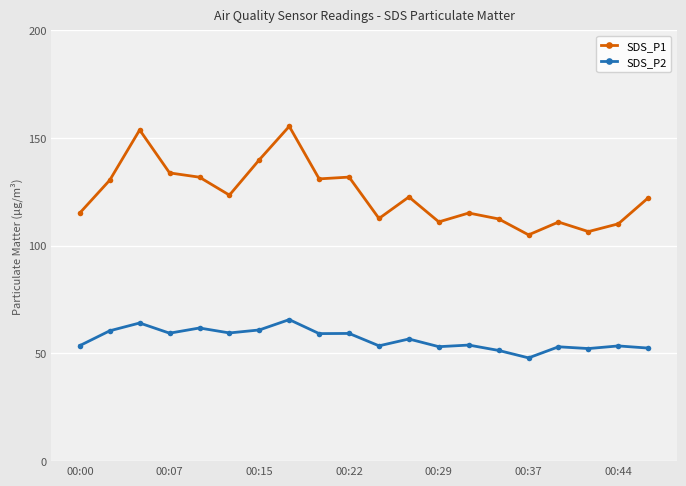

List the series in order of their peak value, lowest first.

SDS_P2, SDS_P1